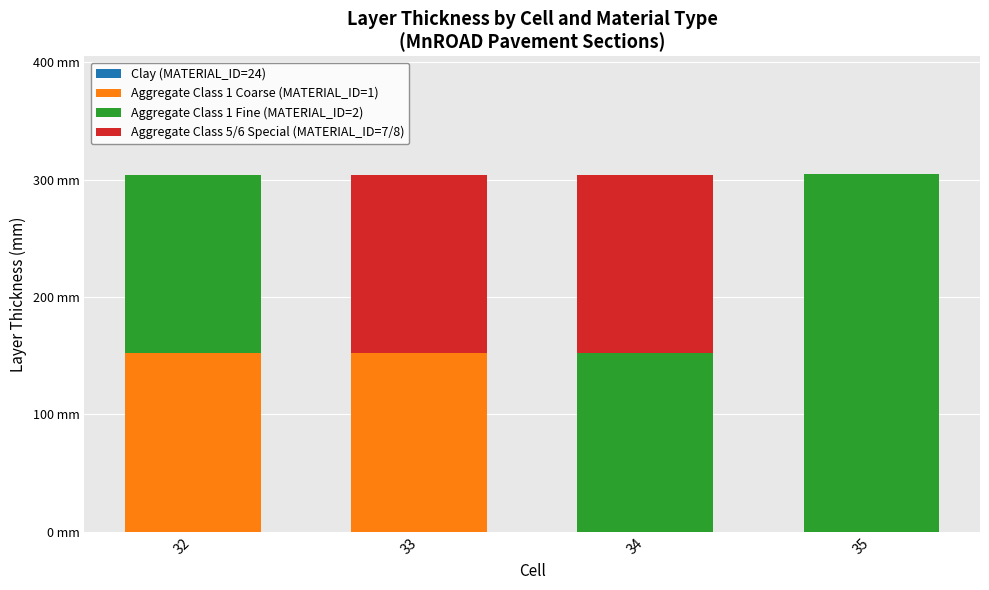

Does the chart contain stacked bars?

Yes